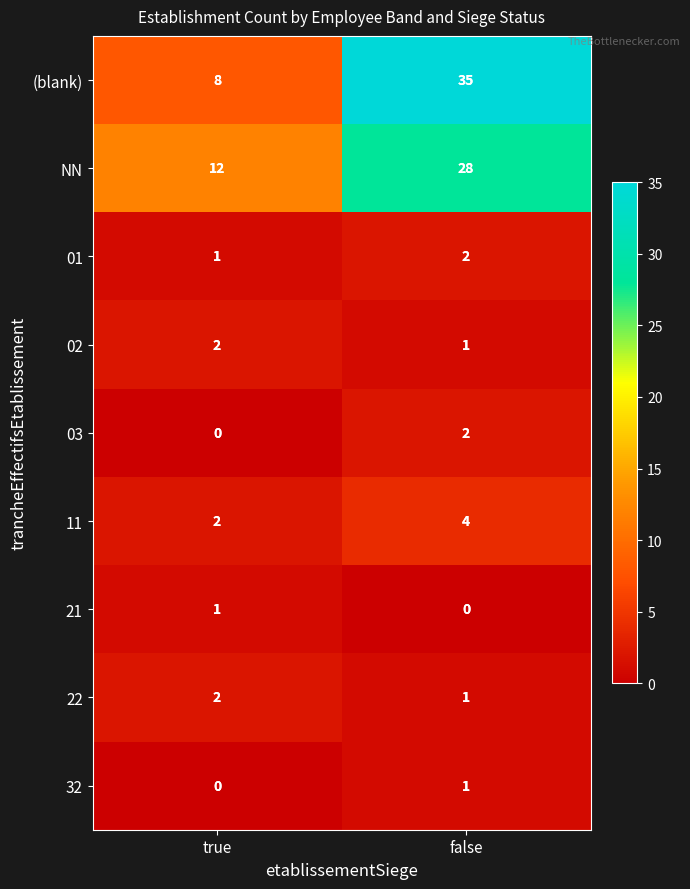

Where is 03 nearest to the value 1?

true